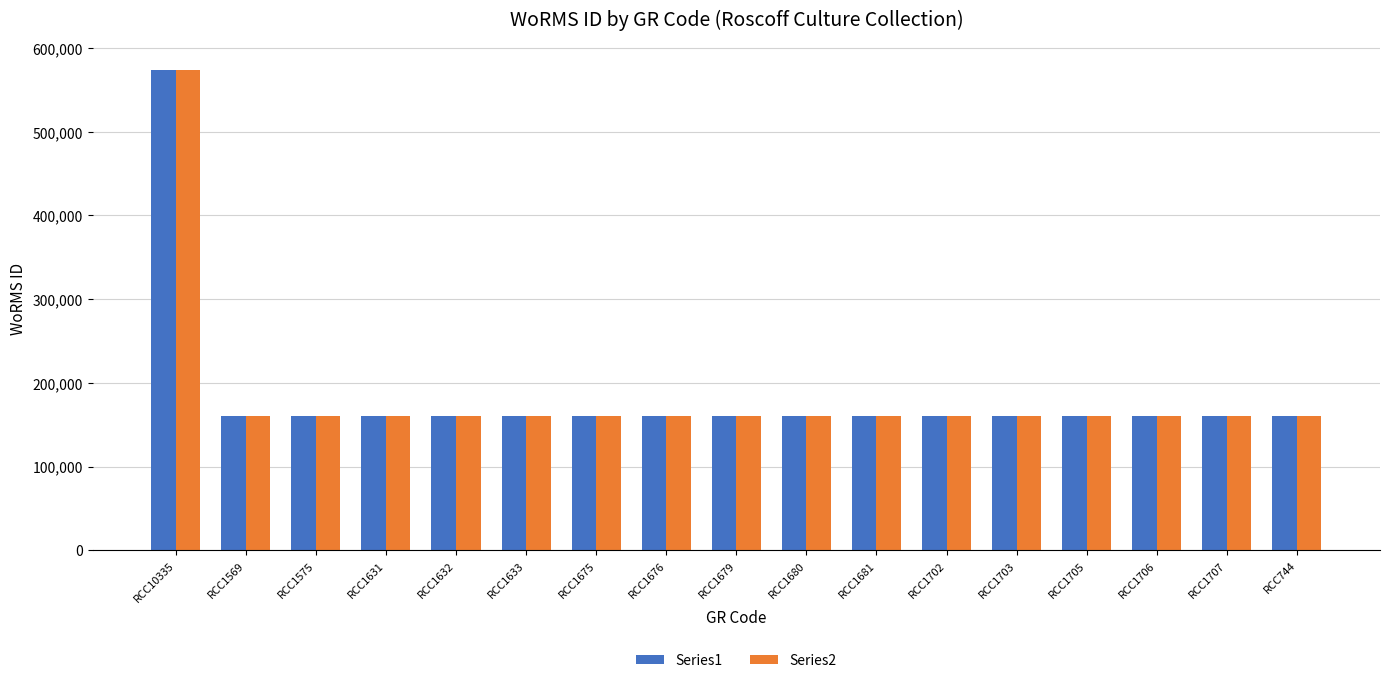

What is the average value of the Series2 series?

184853